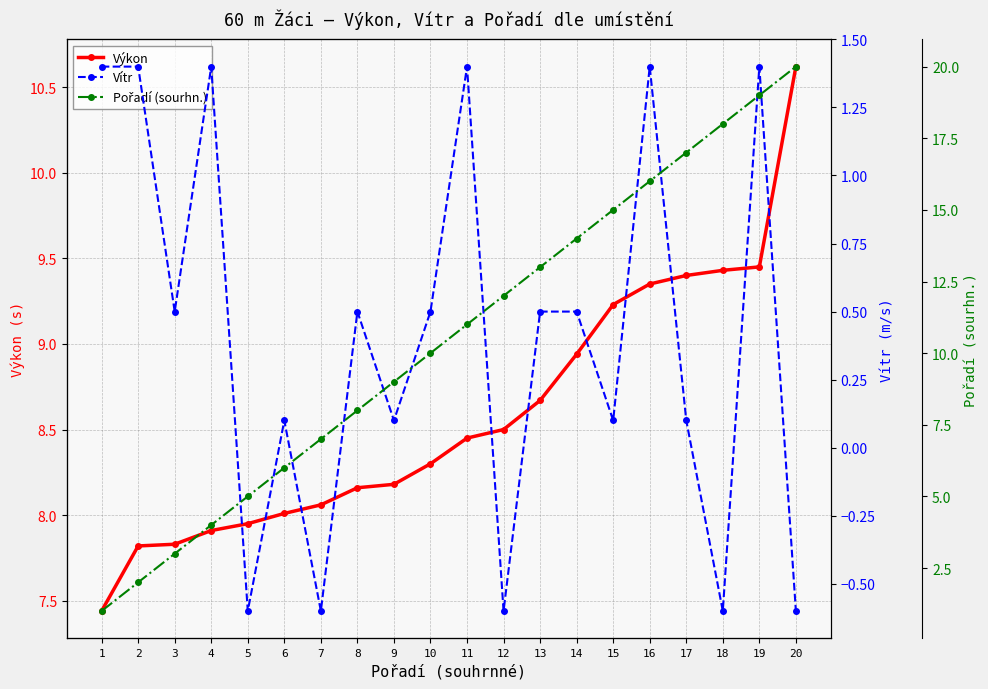

What is the minimum value shown in the chart?

-0.6